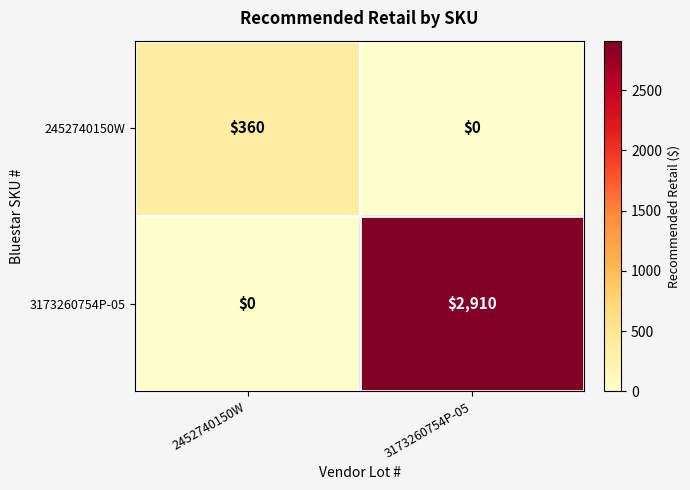

The 2452740150W series shows 144 at 3173260754P-05. True or false?

False